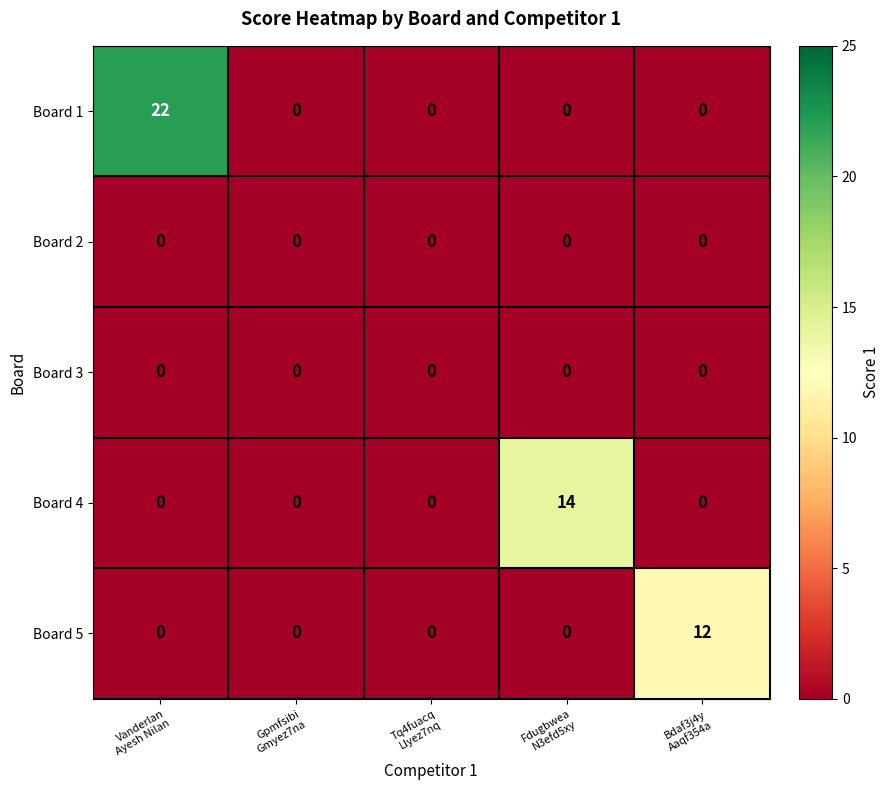

What is the average value of the Board 1 series?

4